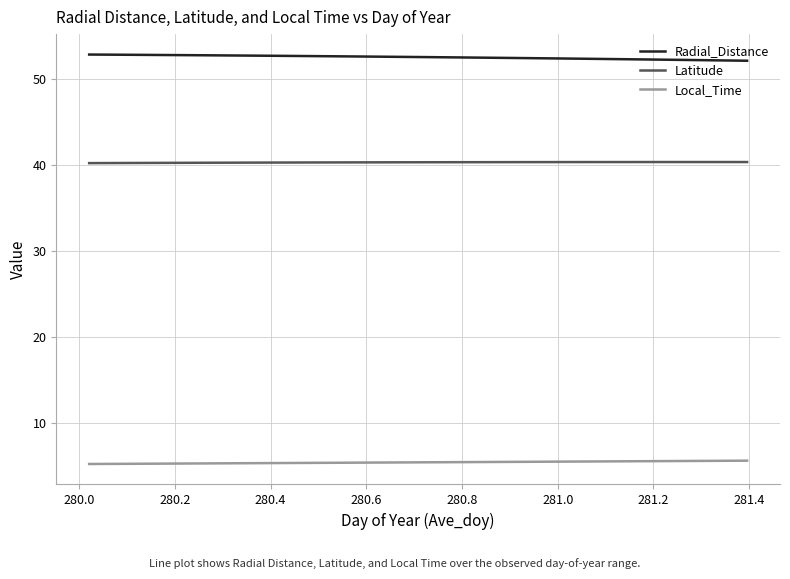

How many lines are shown in the chart?

3